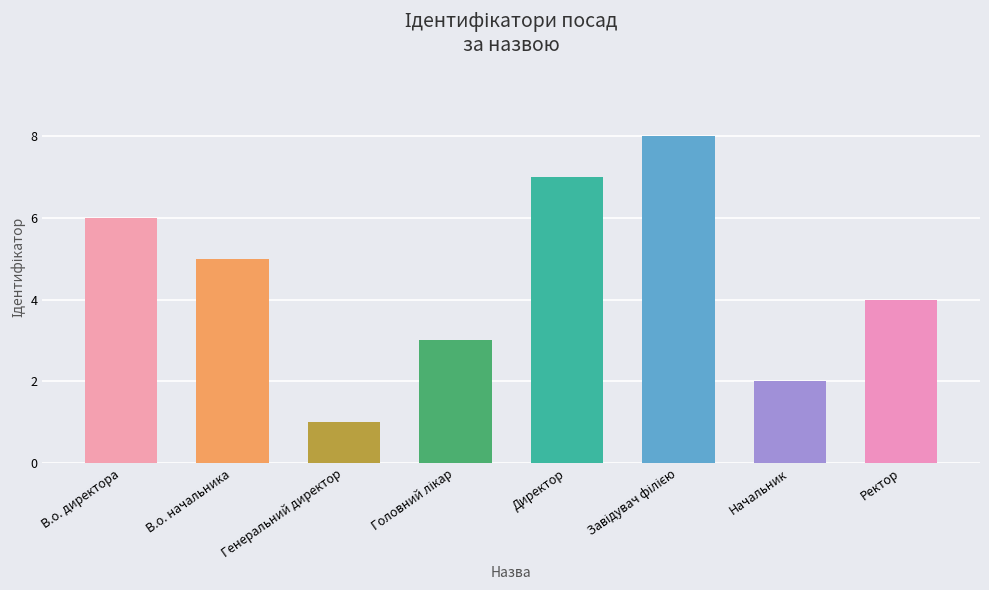

What is the approximate value at В.о. директора?

6